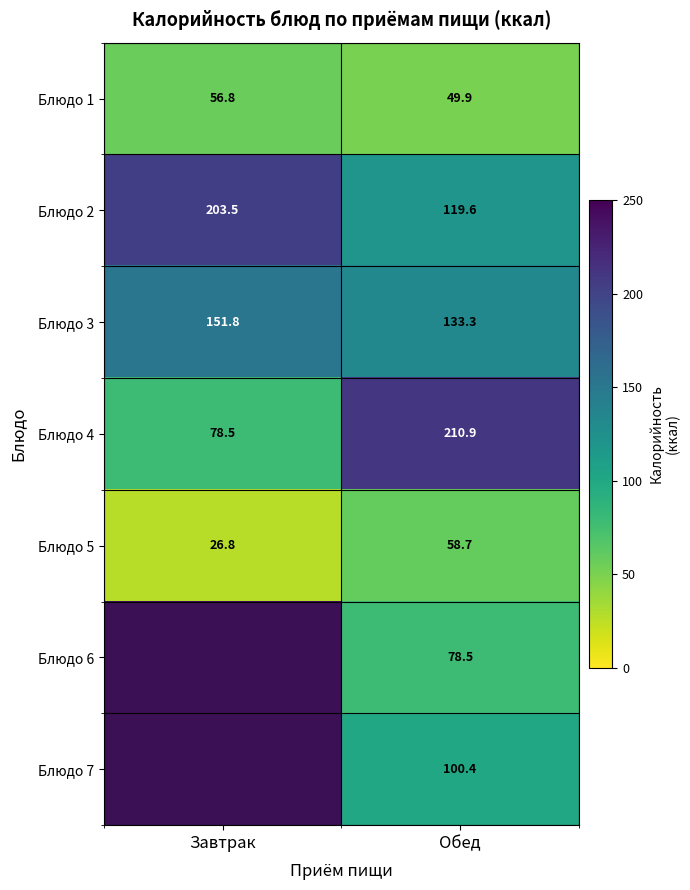

At which category is the sum across all series the highest?

Обед